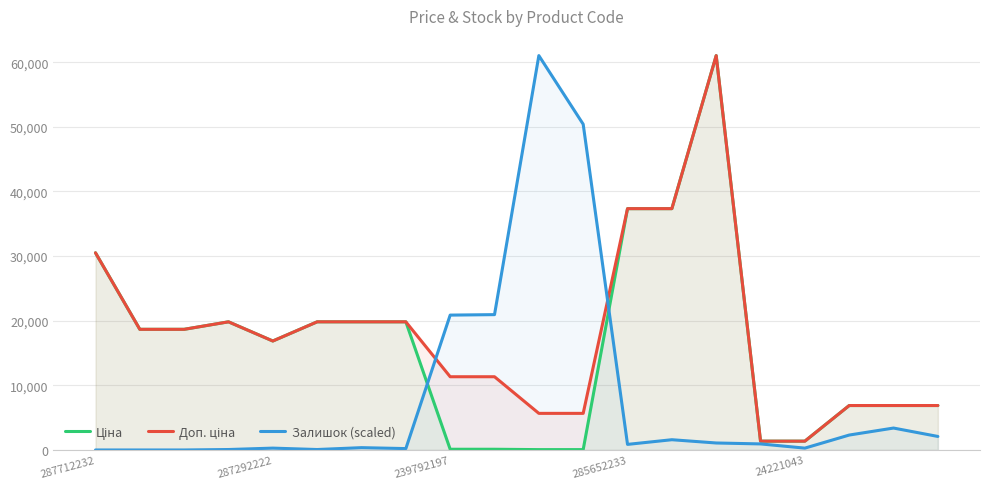

What is the greatest value displayed?

61024.7